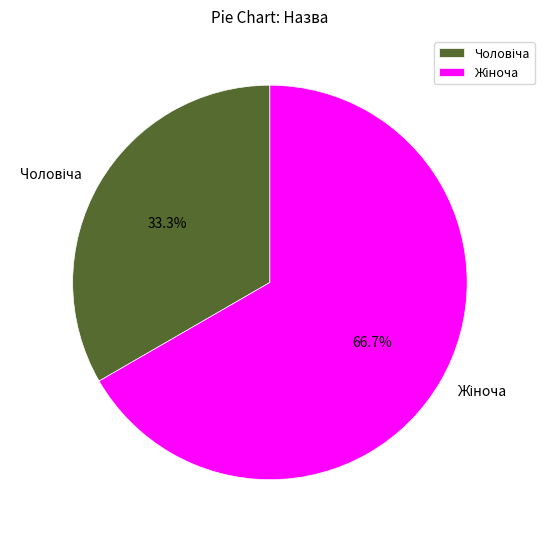

Is there a majority slice in this chart?

Yes